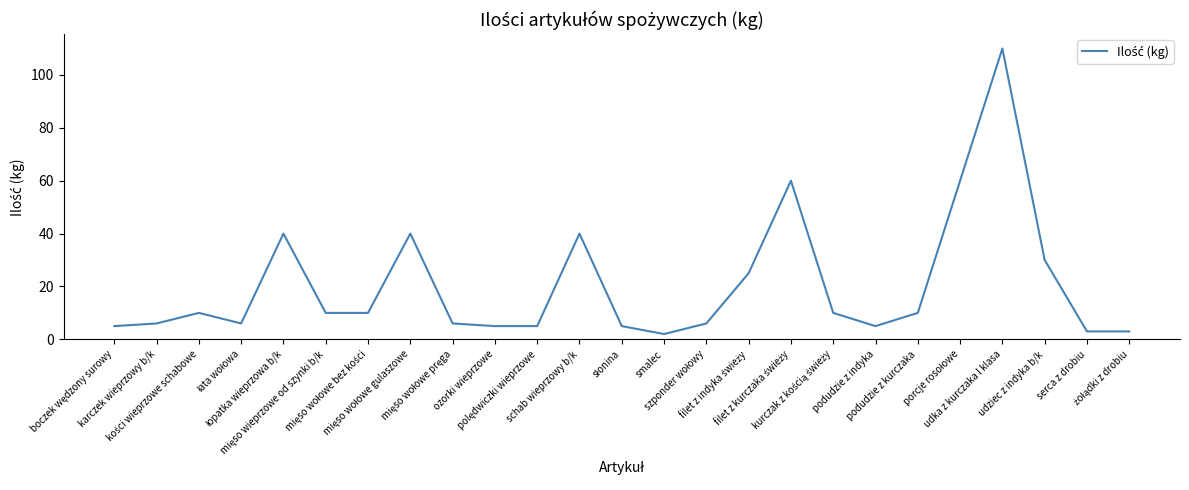

What is the difference between the maximum and minimum values?

108